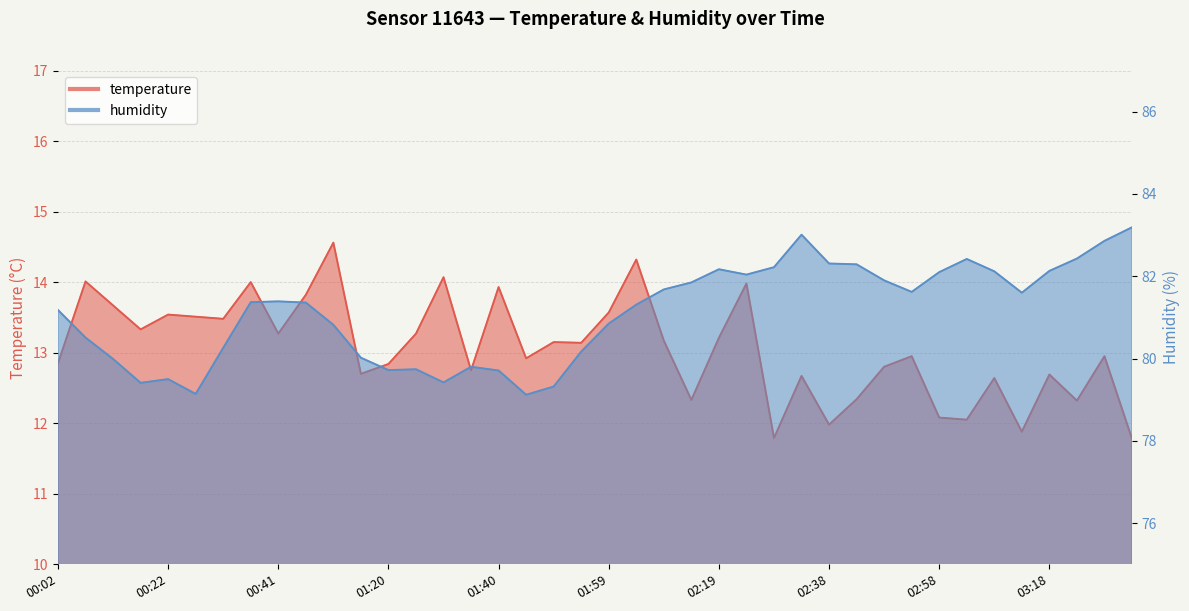

Rank the series by their maximum value, from lowest to highest.

temperature, humidity